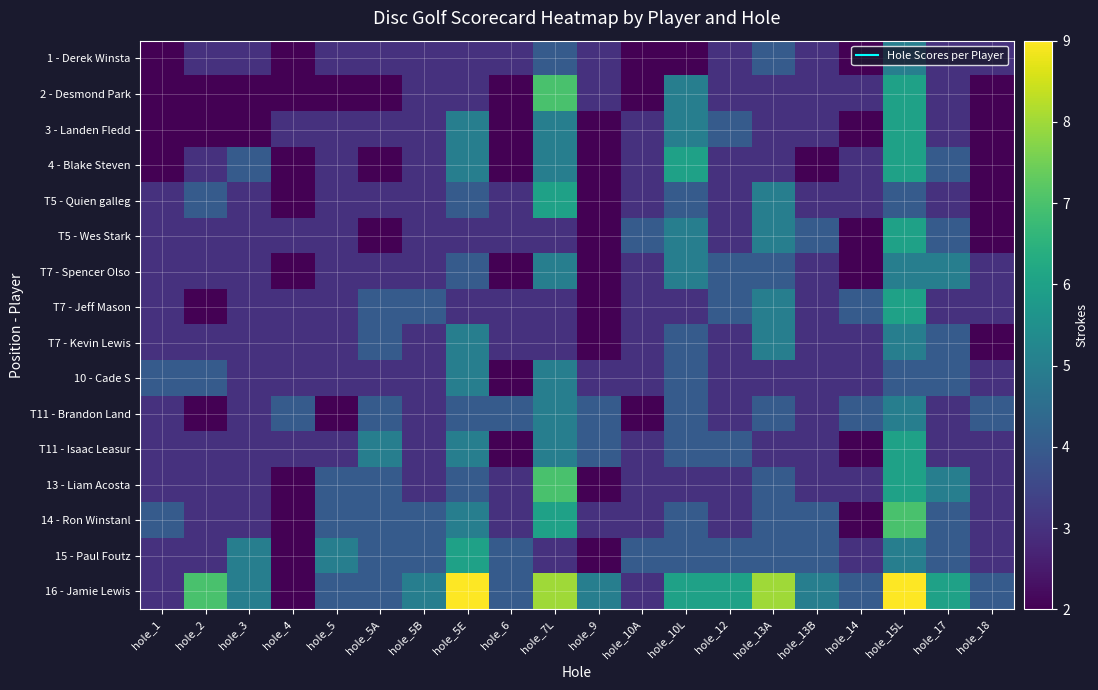

How many data points does each series have?

20